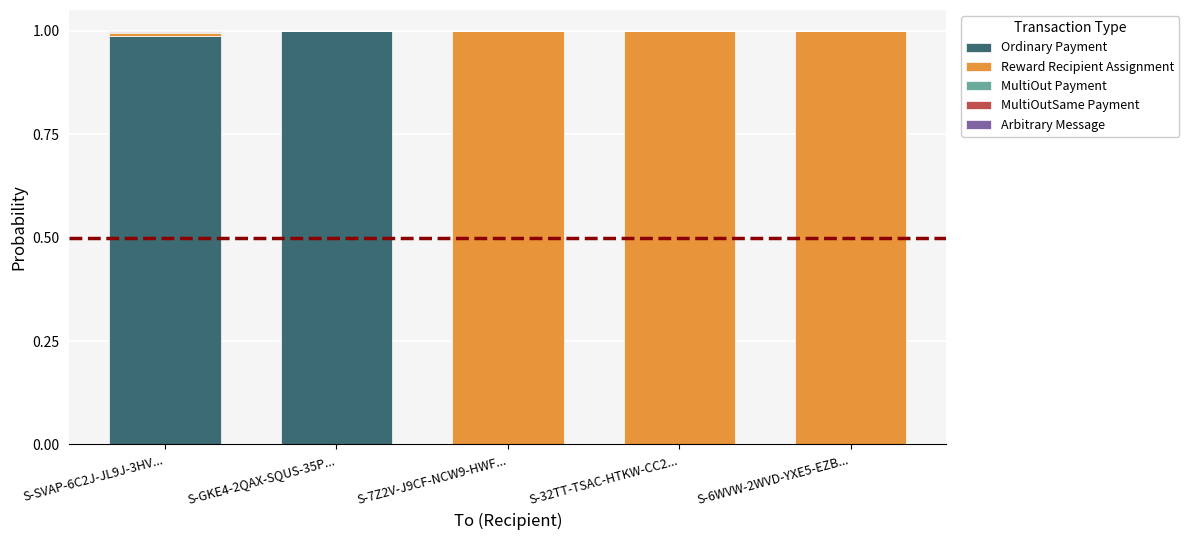

What is the sum of all Ordinary Payment values?

2.0